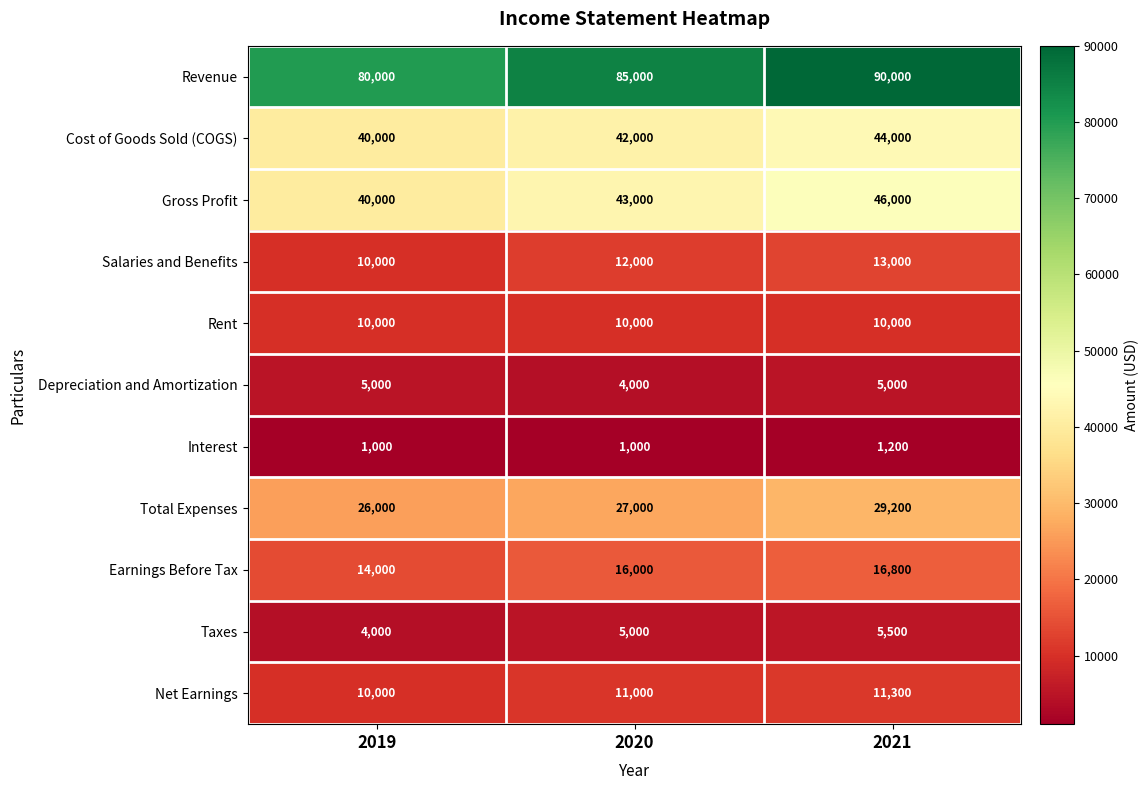

Rank the series by their maximum value, from highest to lowest.

Revenue, Gross Profit, Cost of Goods Sold (COGS), Total Expenses, Earnings Before Tax, Salaries and Benefits, Net Earnings, Rent, Taxes, Depreciation and Amortization, Interest